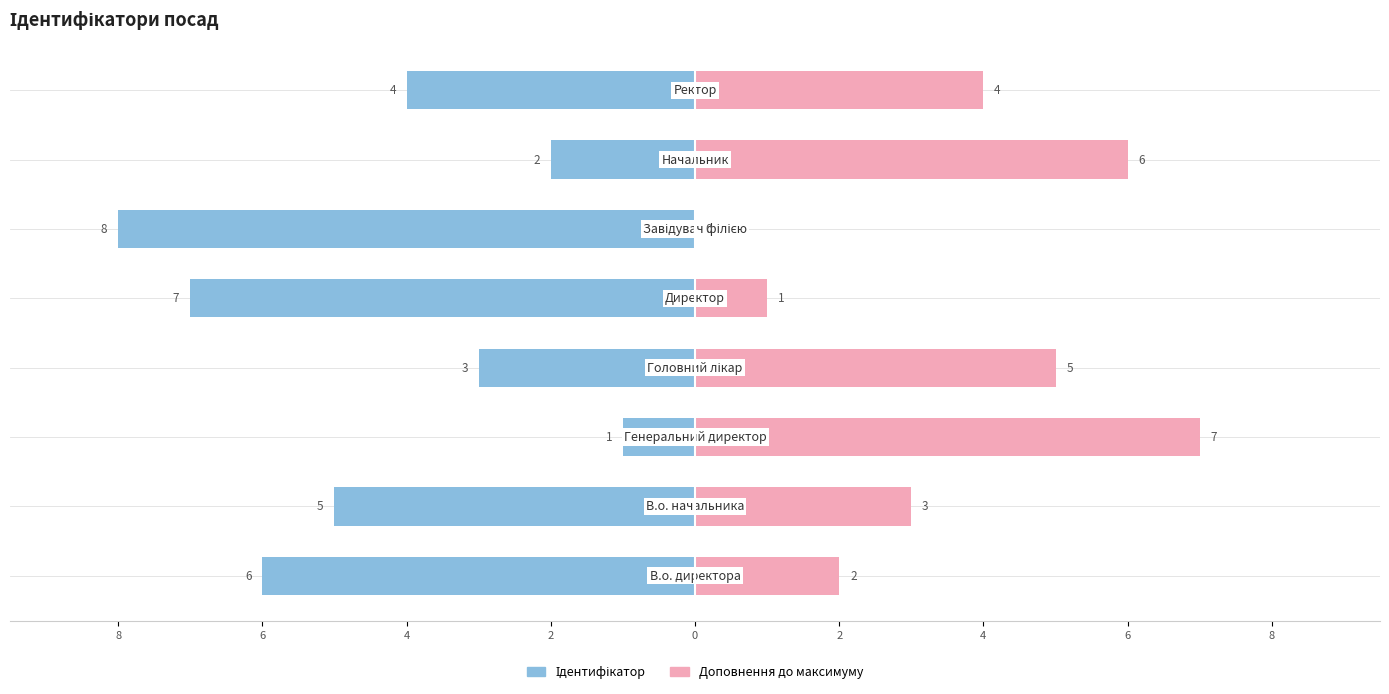

How many values in the Доповнення до максимуму series are below 4?

4